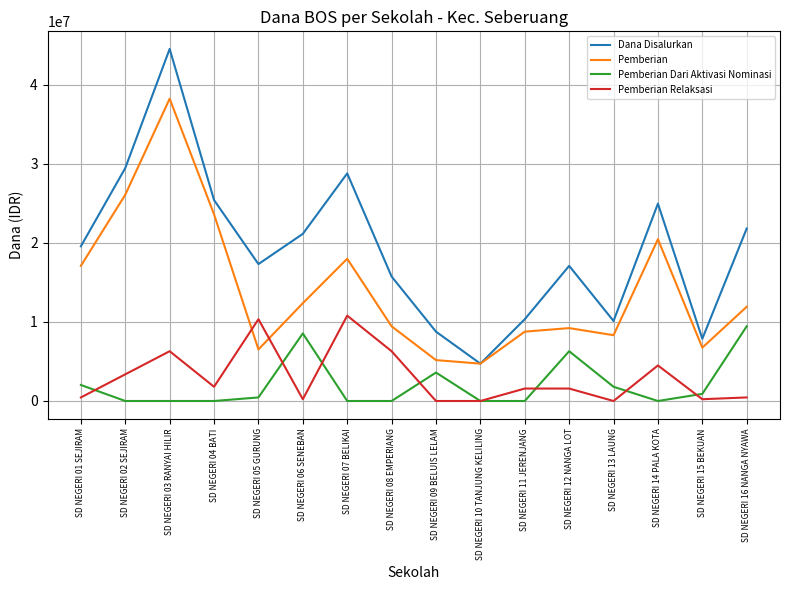

The value of Pemberian Relaksasi at SD NEGERI 02 SEJIRAM is 1572654. True or false?

False